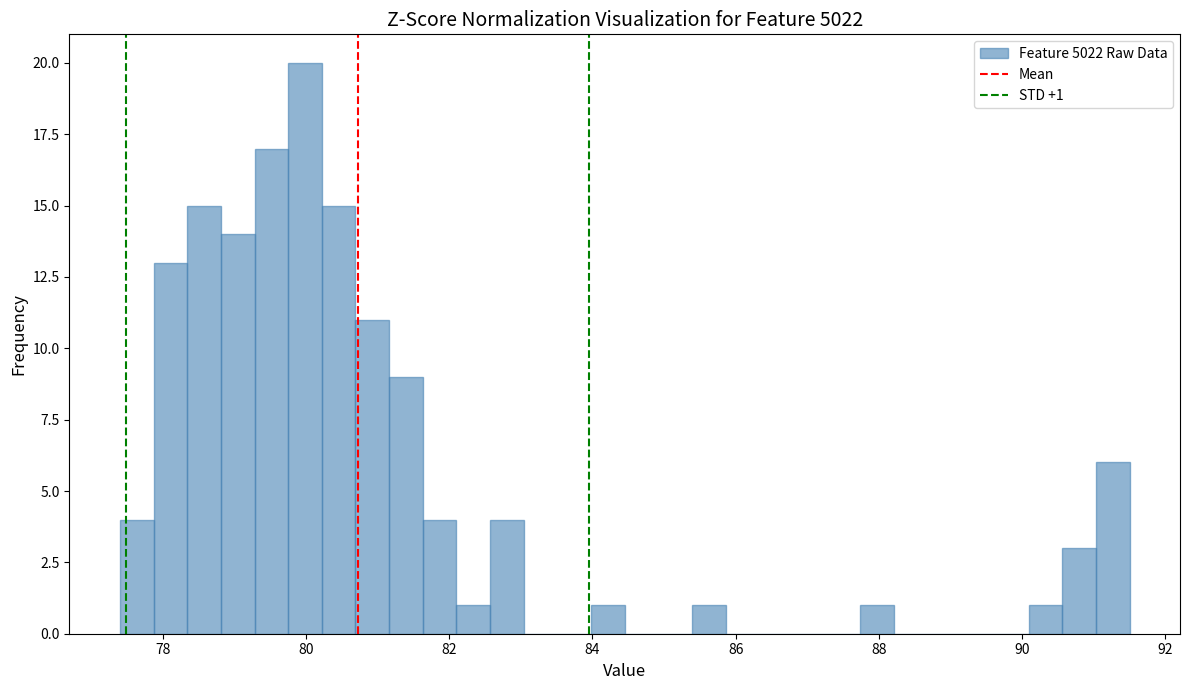

Around what value on the x-axis is the tallest bar? Give the approximate position of its centre, as read against the axis.

80.0